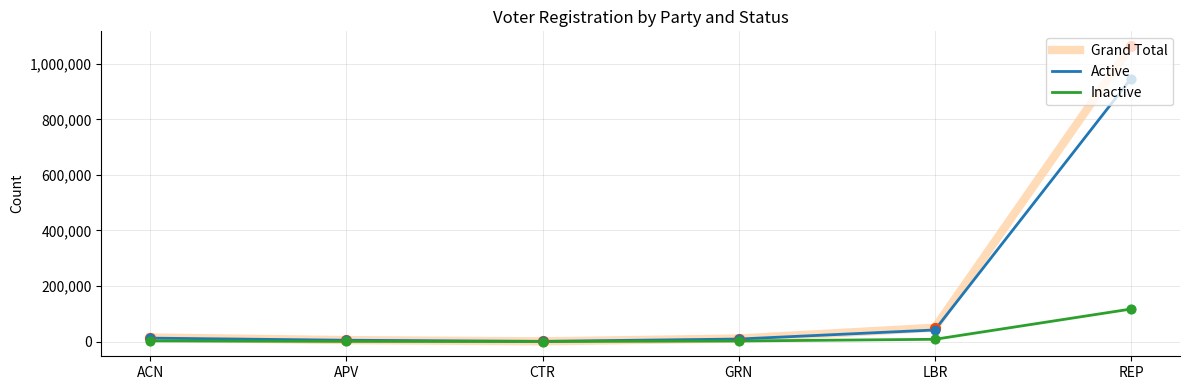

Which series has the largest total across all categories?

Grand Total